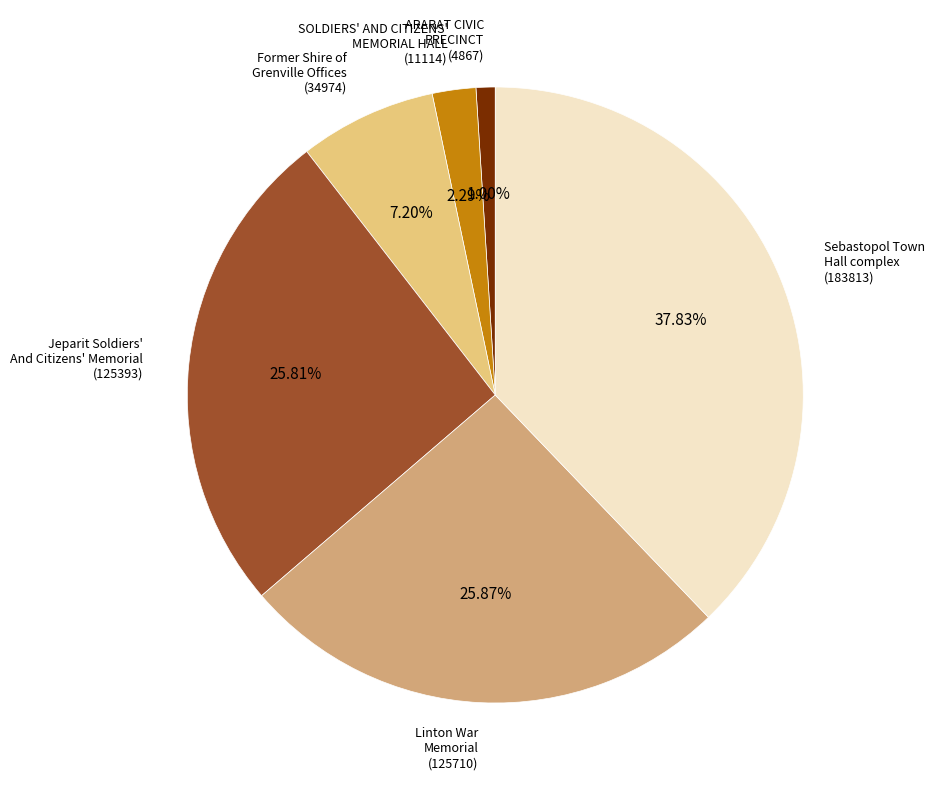

Is there a majority slice in this chart?

No